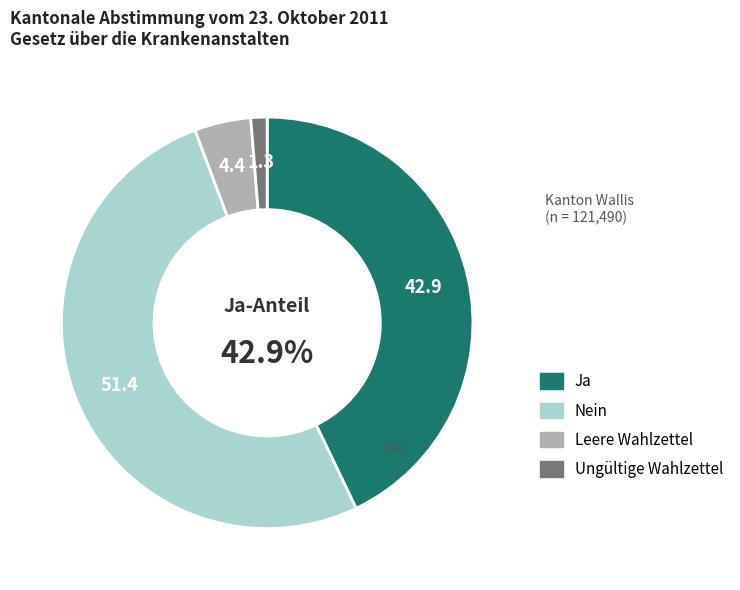

What is the majority slice?

Nein